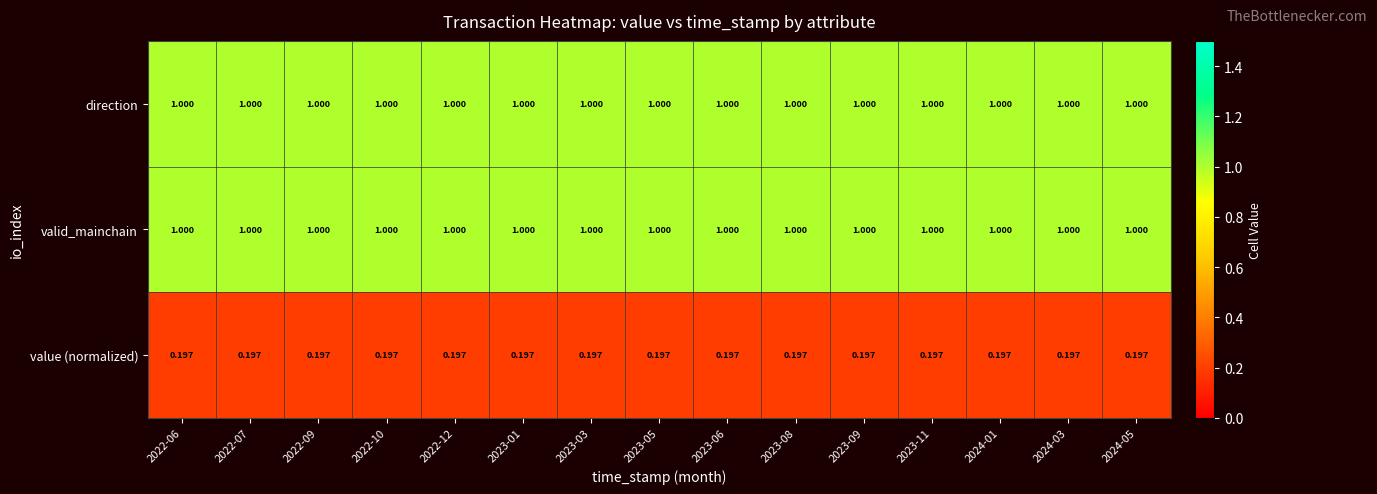

Count the number of categories in the chart.

15